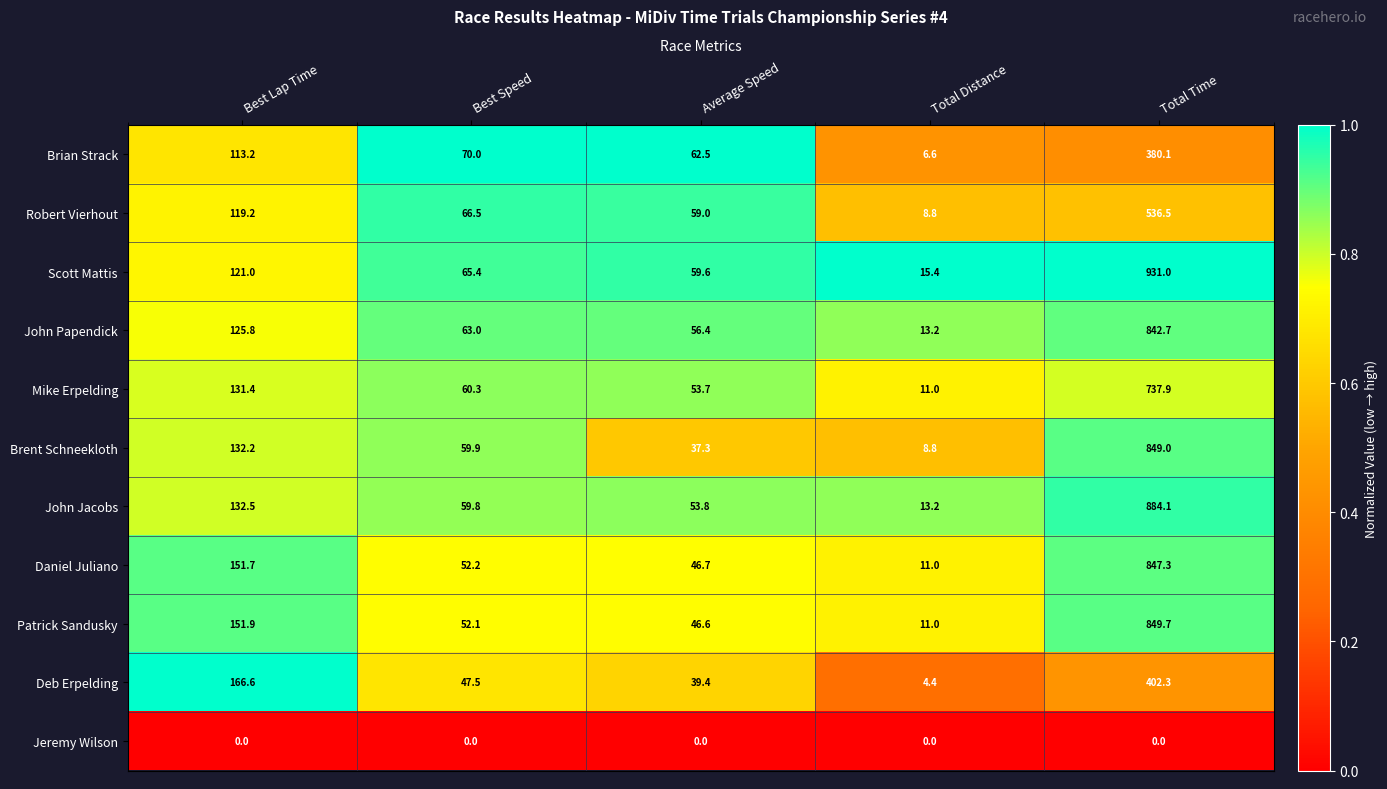

Which series has the largest range (max minus min)?

Scott Mattis